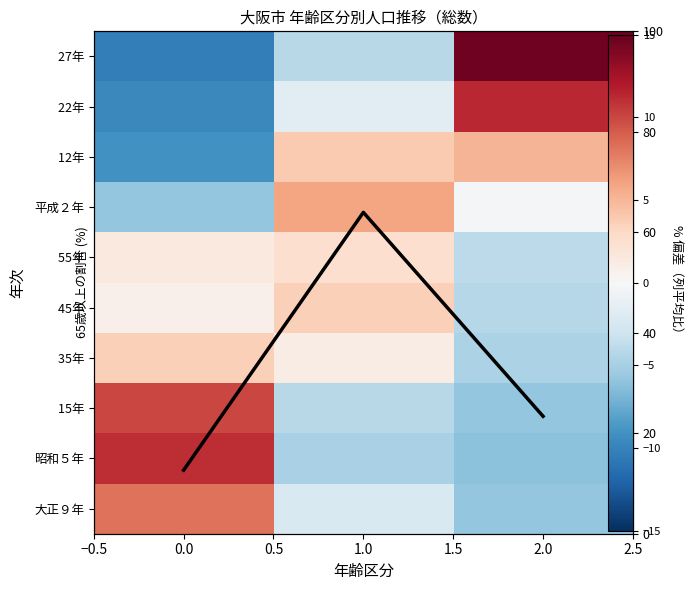

How many categories are shown in the chart?

3